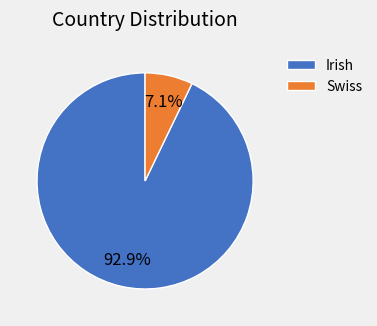

Which category has the smallest portion of the pie?

Swiss